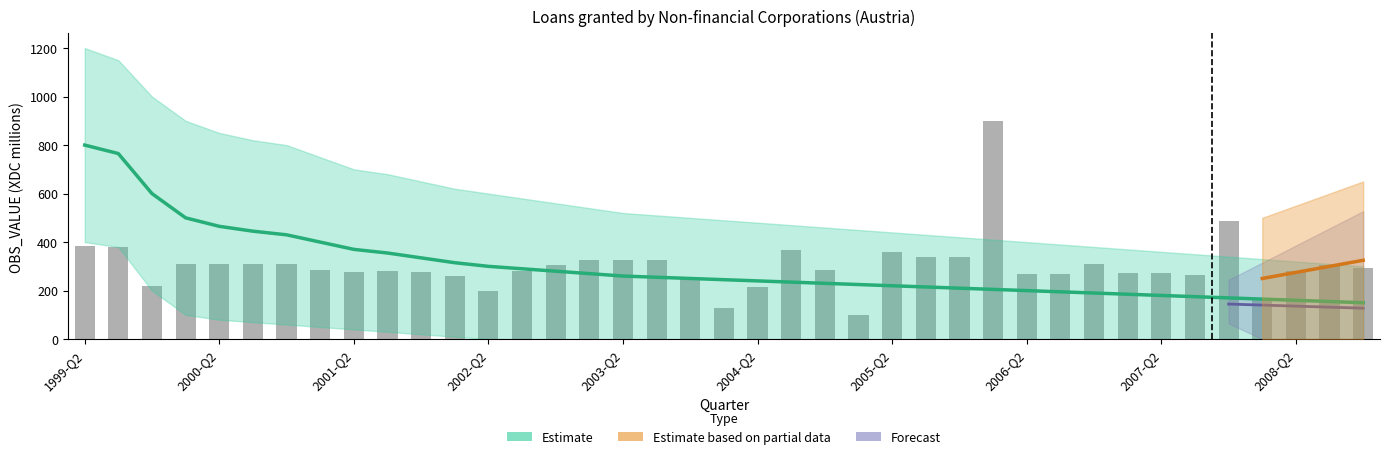

Is it true that the value at 2003-Q3 is 191.2?

False